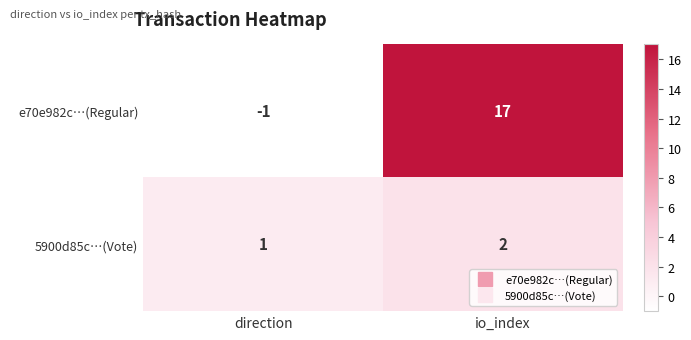

Which series changed the most between direction and io_index?

e70e982c…(Regular)